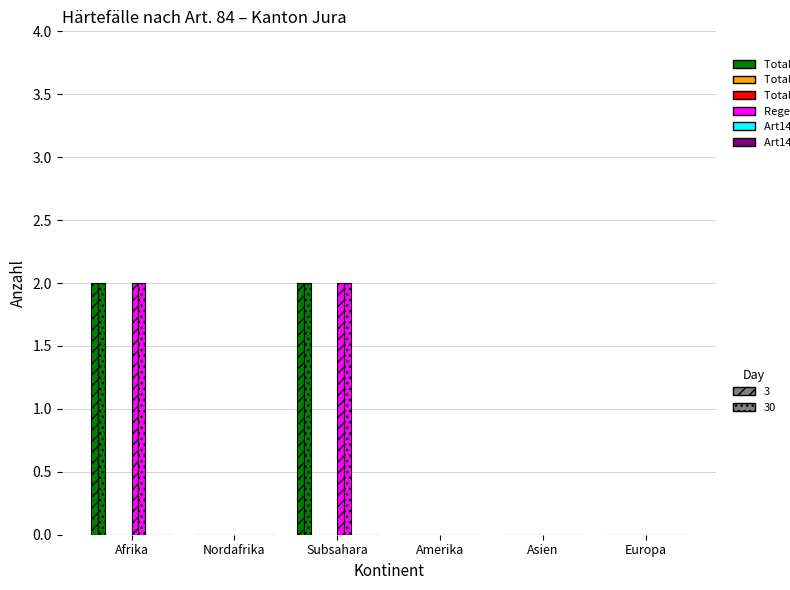

Rank the series by their maximum value, from highest to lowest.

Total Gut-heissungen, Regelungen Gut-heissungen, Total Gesuchs-eingänge, Total Ablehnungen, Art14 Gut-heissungen, Art14 Ablehnungen